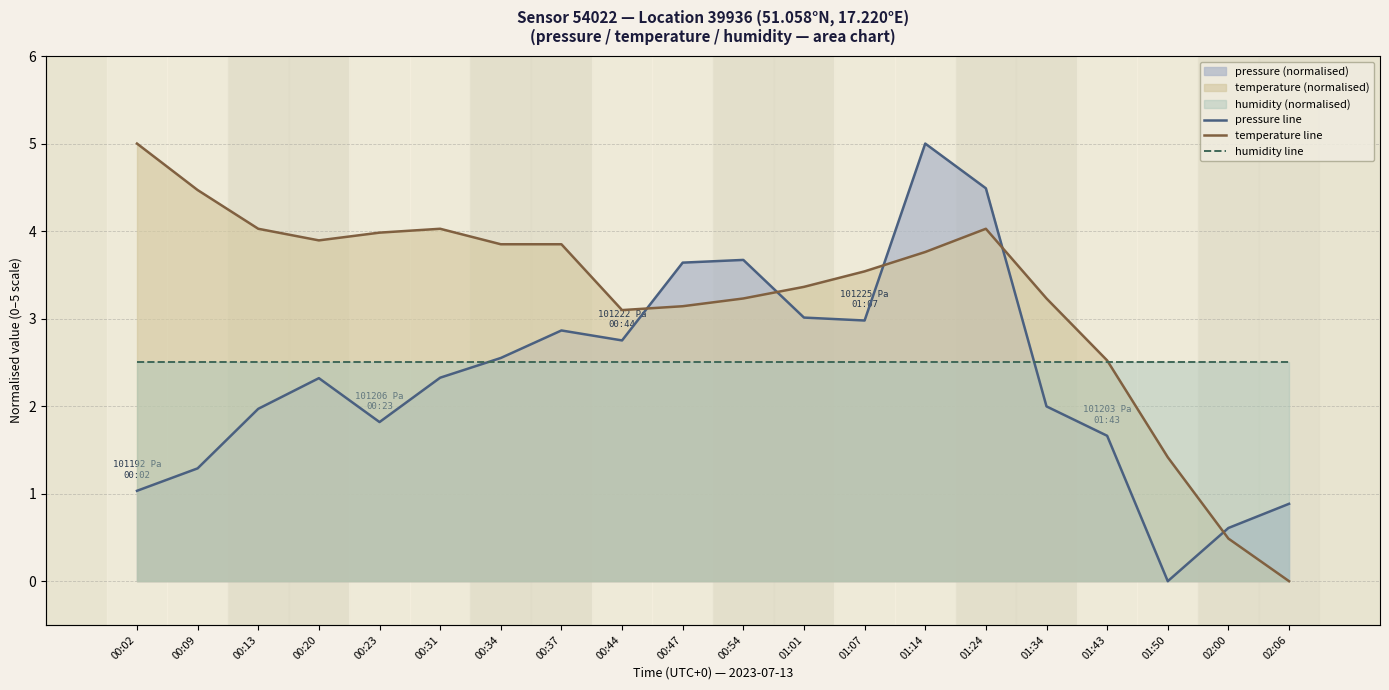

Where is the first local maximum for pressure line?

00:20